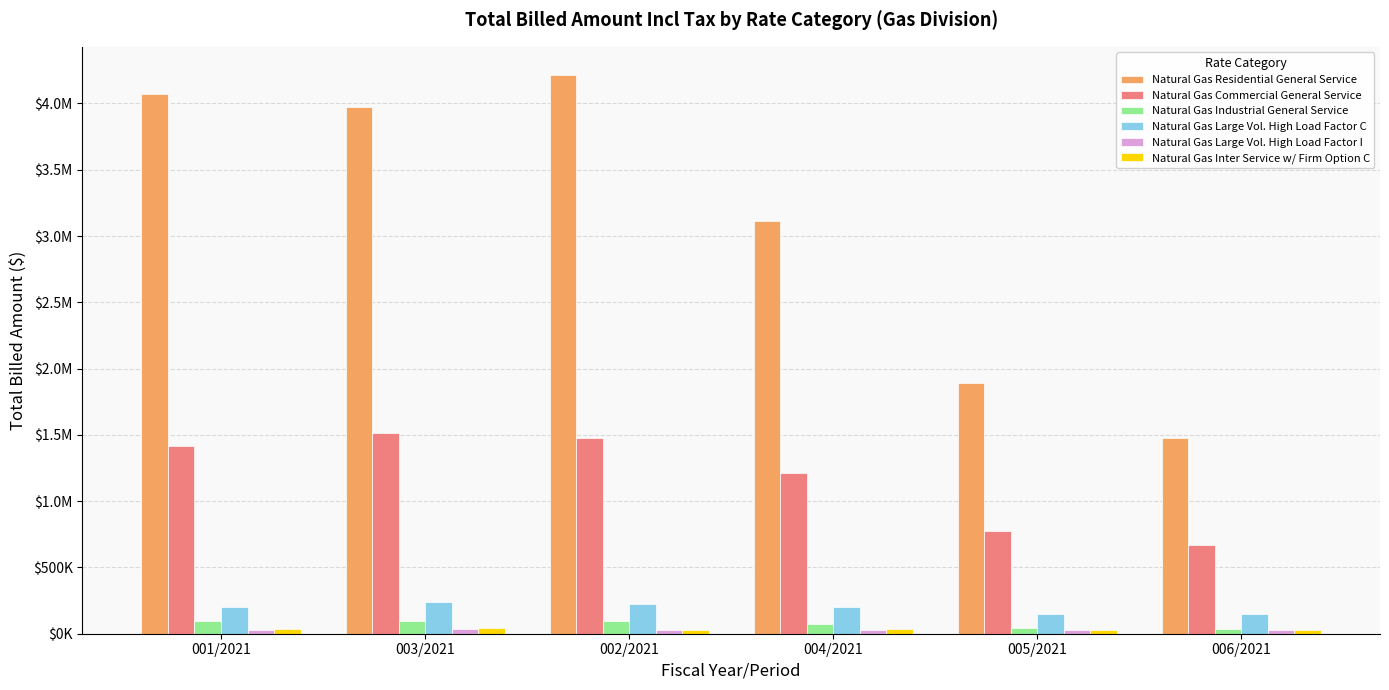

Are the bars horizontal?

No